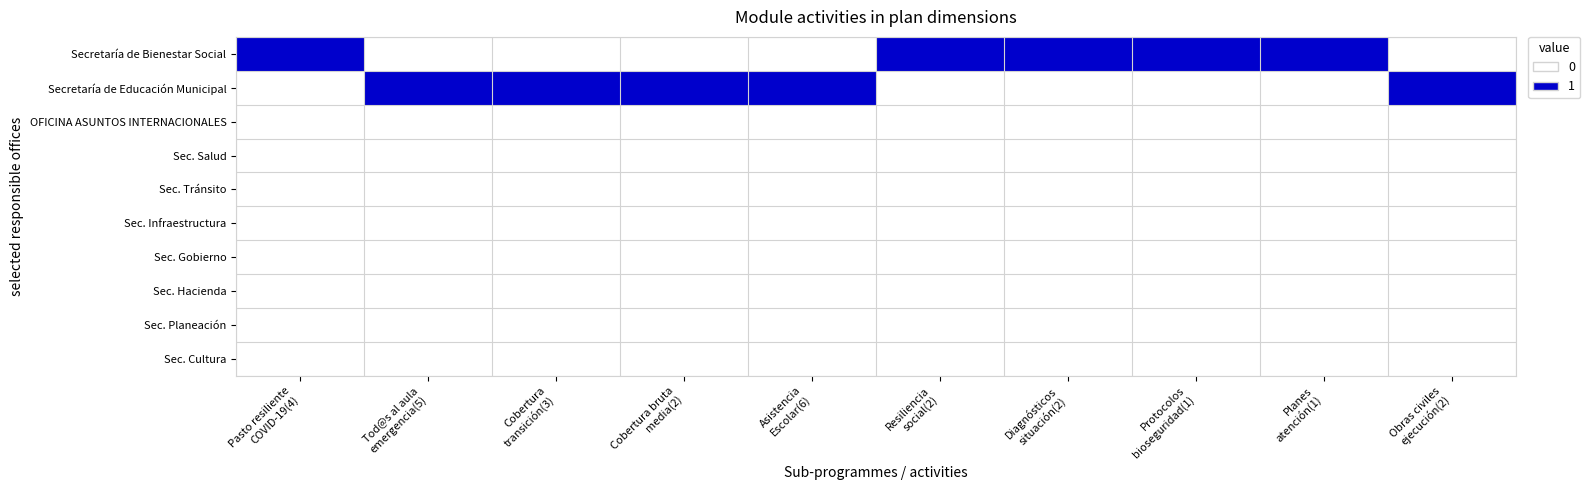

Which has a higher value, Cobertura bruta
media(2) or Asistencia
Escolar(6)?

Cobertura bruta
media(2)